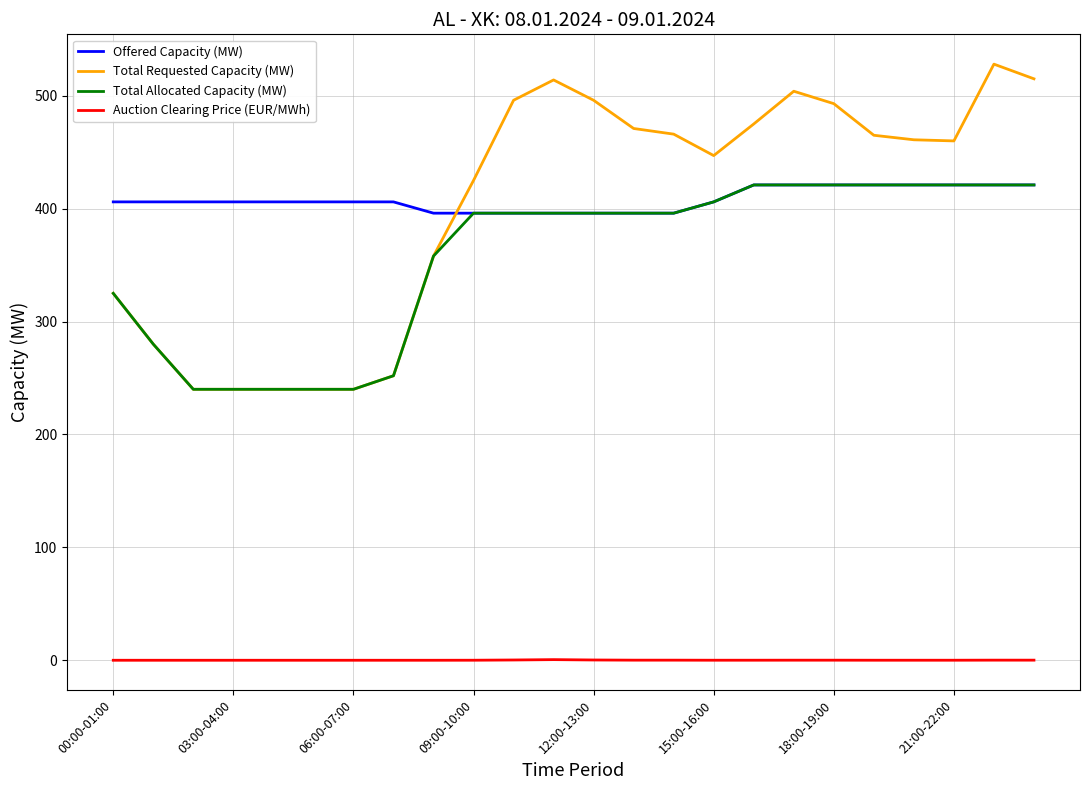

What is the lowest value of the Total Allocated Capacity (MW) series?

240.0